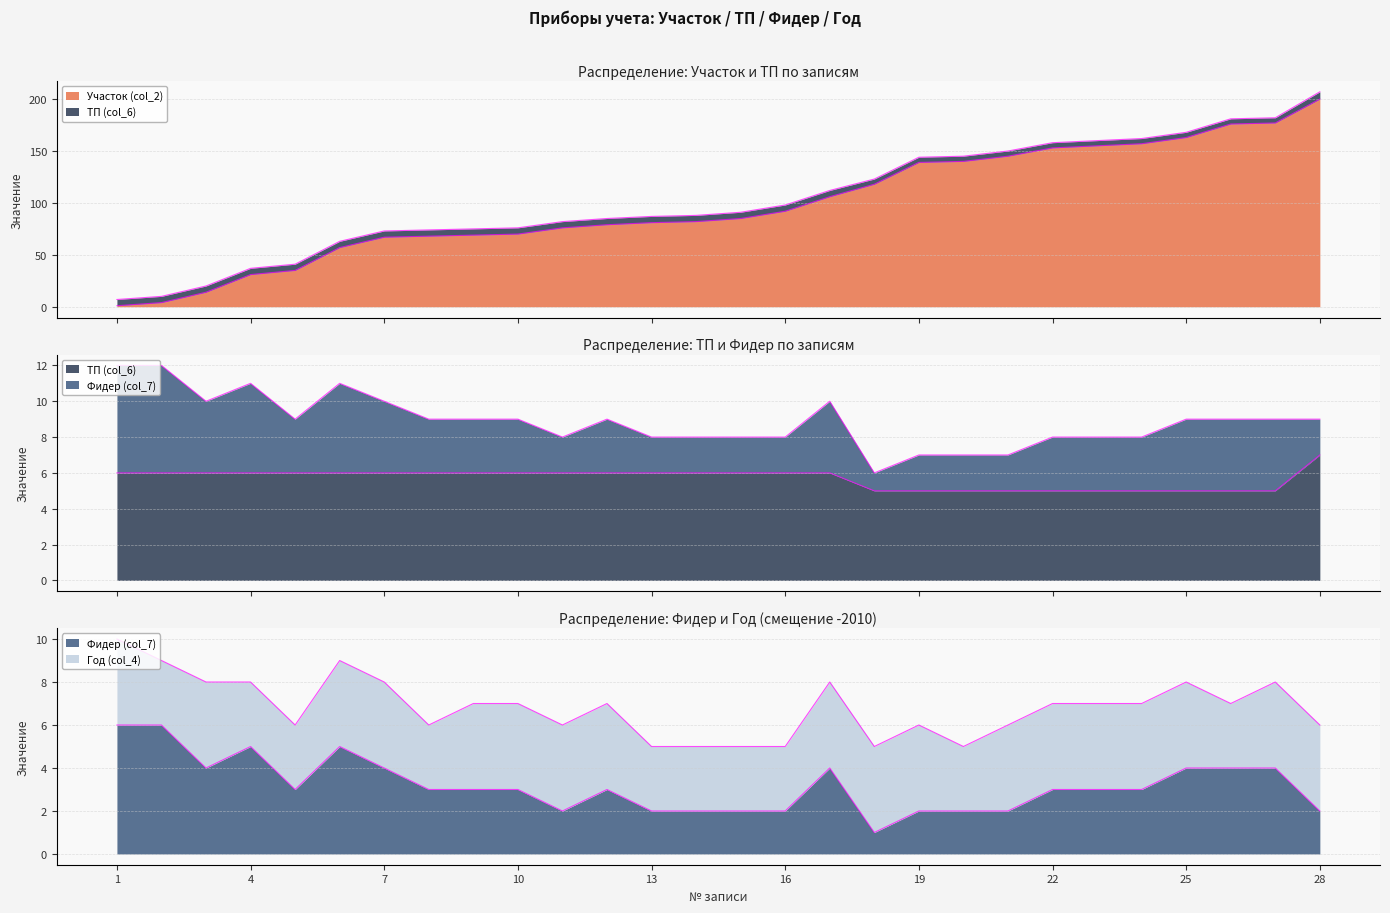

What is the sum of all ТП (col_6) values?

159